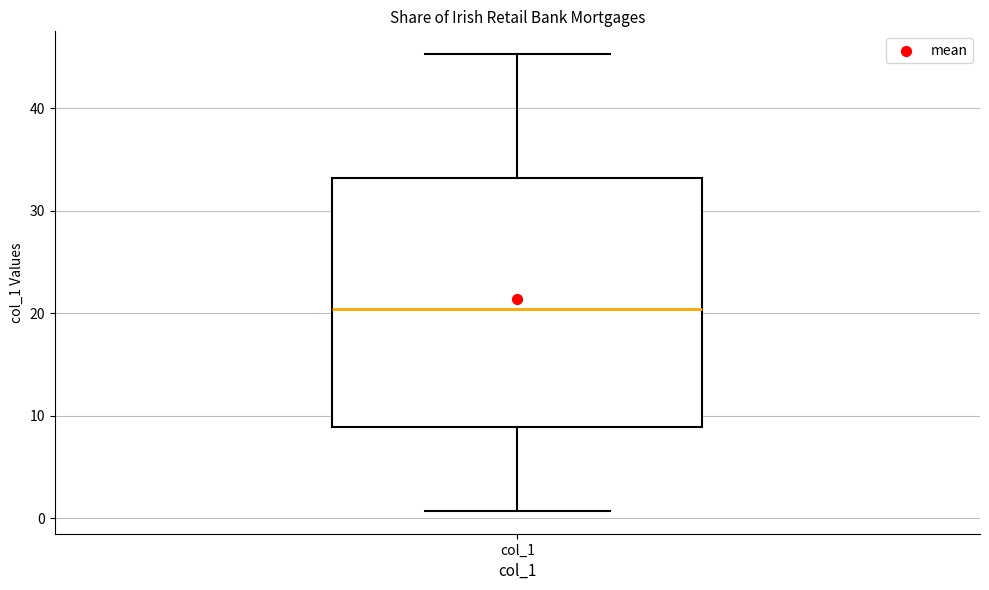

Transcribe this box plot: give where the median line is, the range the box spans, and where the two whiskers end, as read against the y-axis. The values are not printed on the chart, so give them approximately, as read against the axis.

median 20, box 9 to 33, whiskers 1 to 45